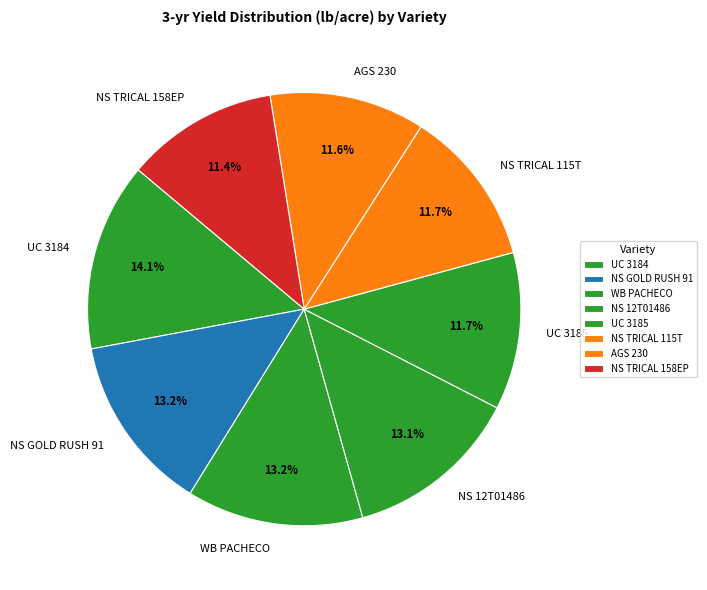

Does any single category account for the majority?

No